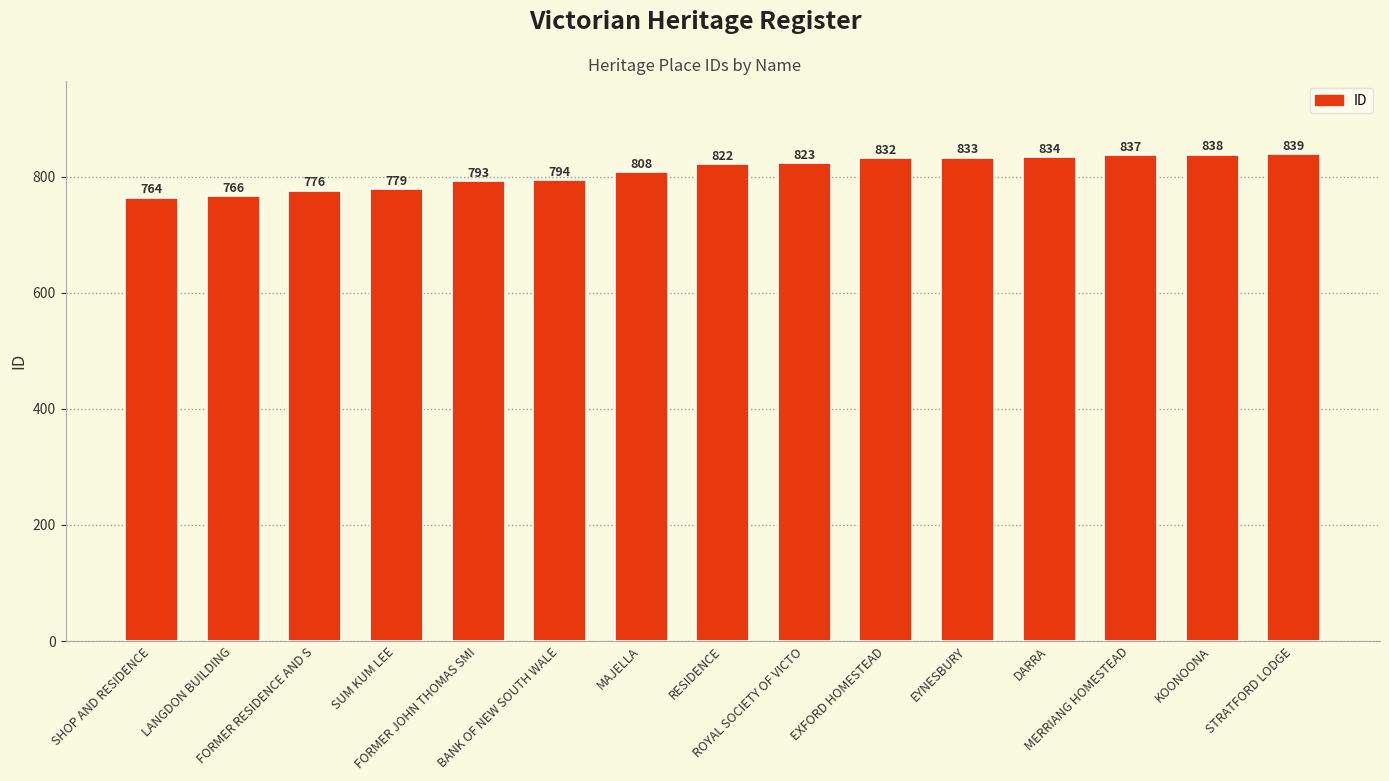

List the labels in order of value, largest first.

STRATFORD LODGE, KOONOONA, MERRIANG HOMESTEAD, DARRA, EYNESBURY, EXFORD HOMESTEAD, ROYAL SOCIETY OF VICTO, RESIDENCE, MAJELLA, BANK OF NEW SOUTH WALE, FORMER JOHN THOMAS SMI, SUM KUM LEE, FORMER RESIDENCE AND S, LANGDON BUILDING, SHOP AND RESIDENCE